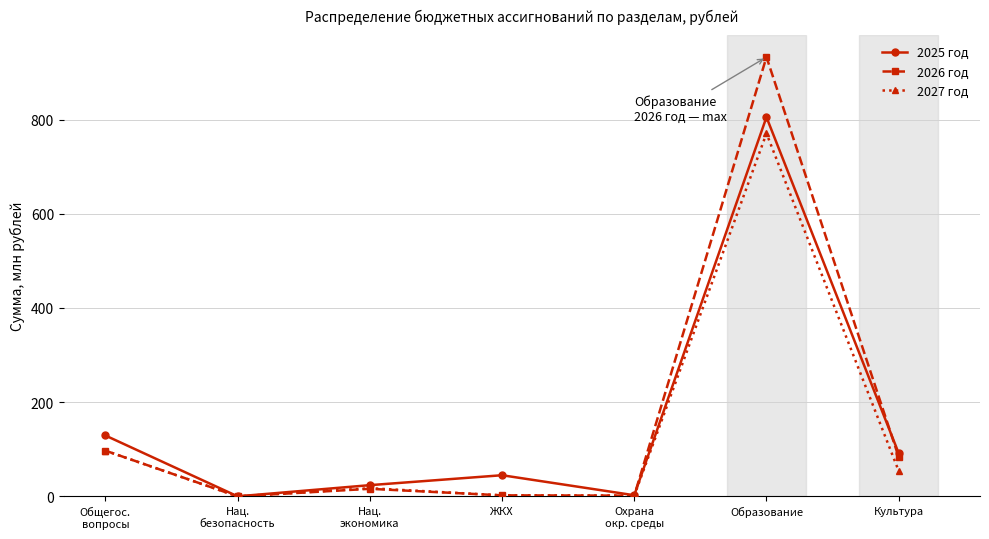

True or false: 2025 год has more than 2 interior local peaks.

False